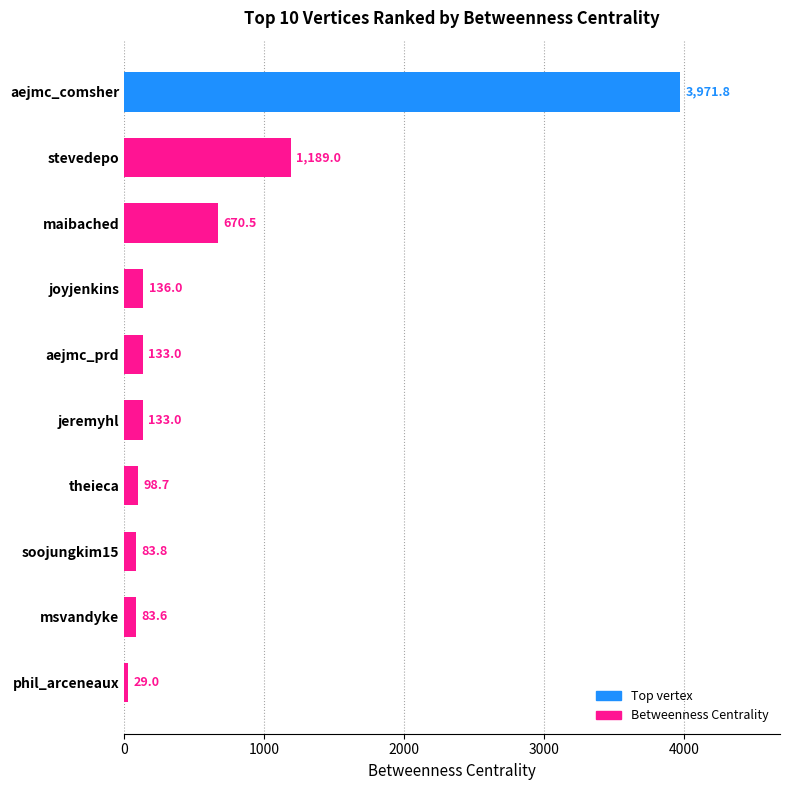

Reading bottom to top, list all the values displayed in this chart.

29.0	83.6	83.8	98.7	133.0	133.0	136.0	670.5	1189.0	3971.8